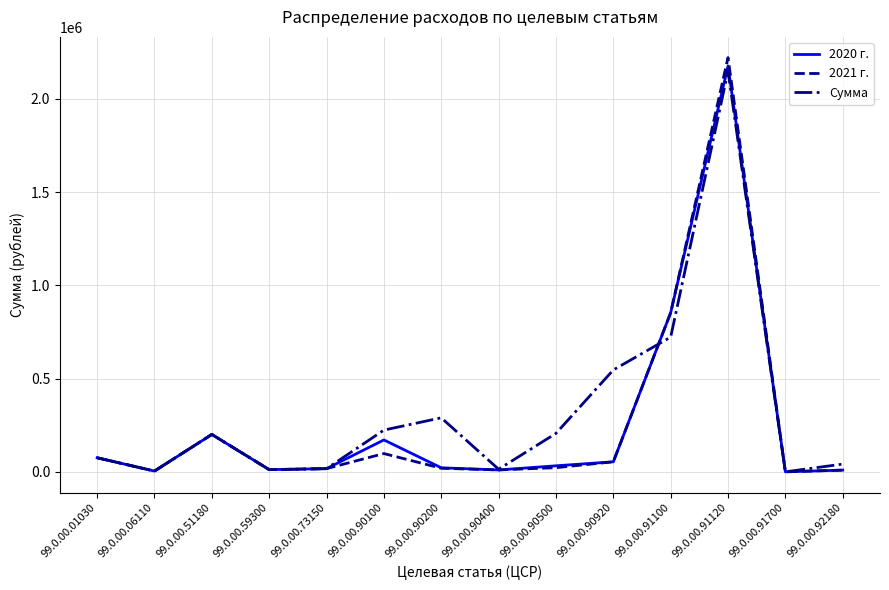

What is the sum of all 2021 г. values?

3605780.0